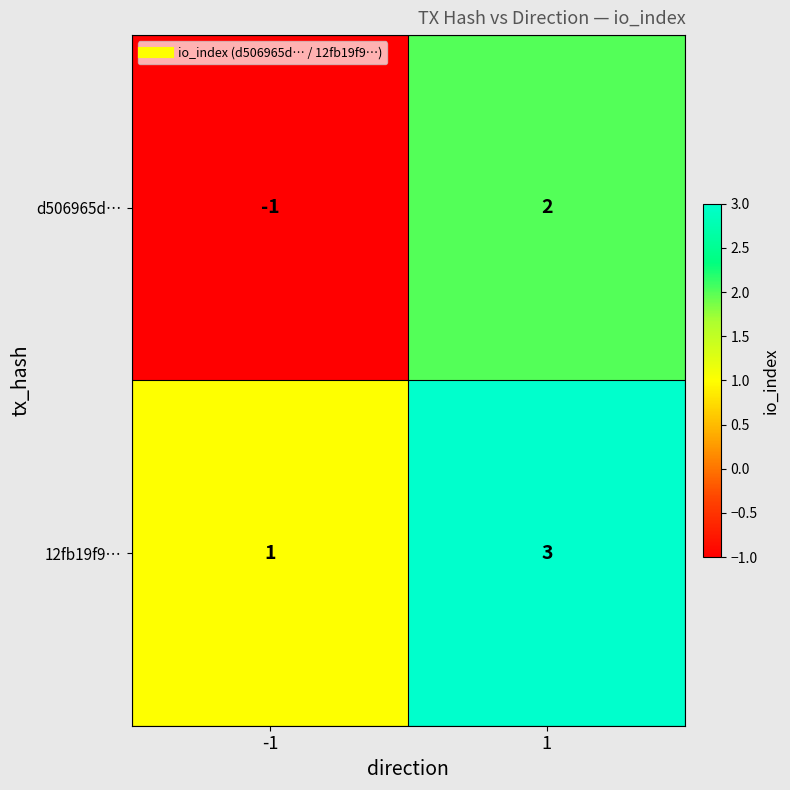

What is the total value across all series at 1?

5